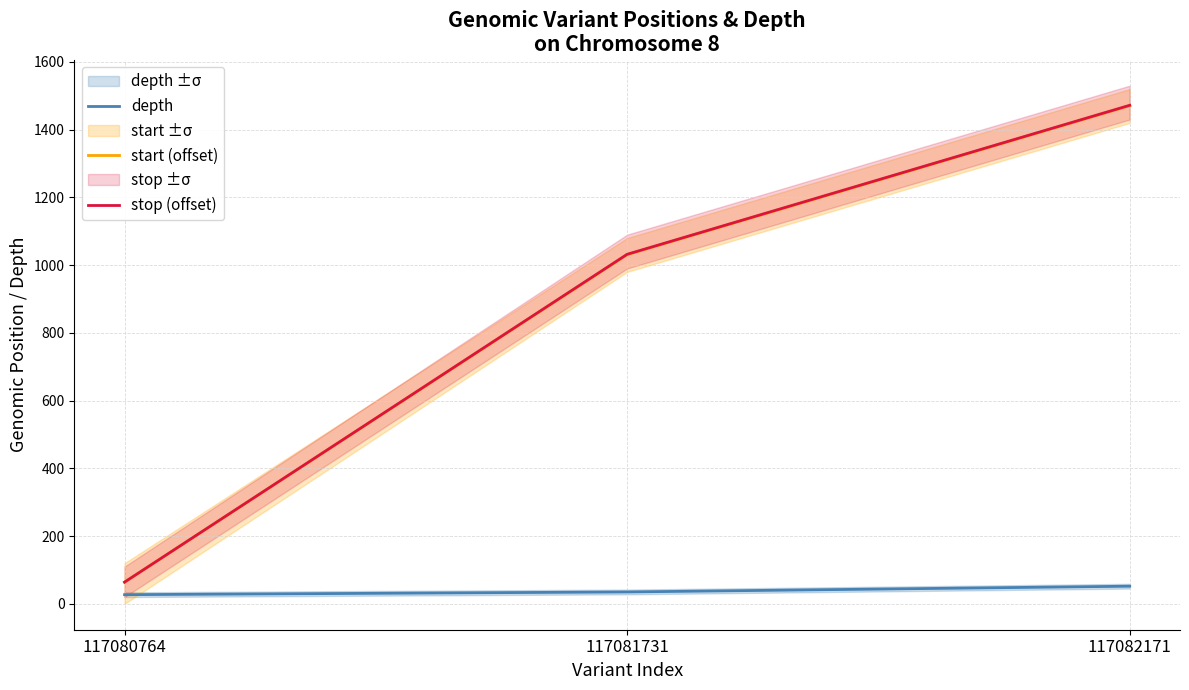

Reading left to right, extract all data points from this chart.

depth: 27	35	52
start (offset): 64	1031	1471
stop (offset): 64	1032	1472